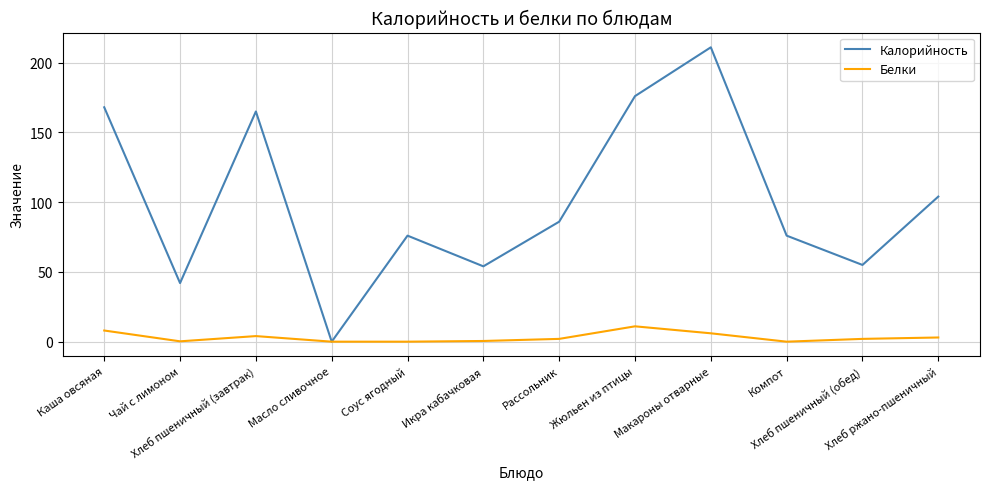

Which series has the largest range (max minus min)?

Калорийность